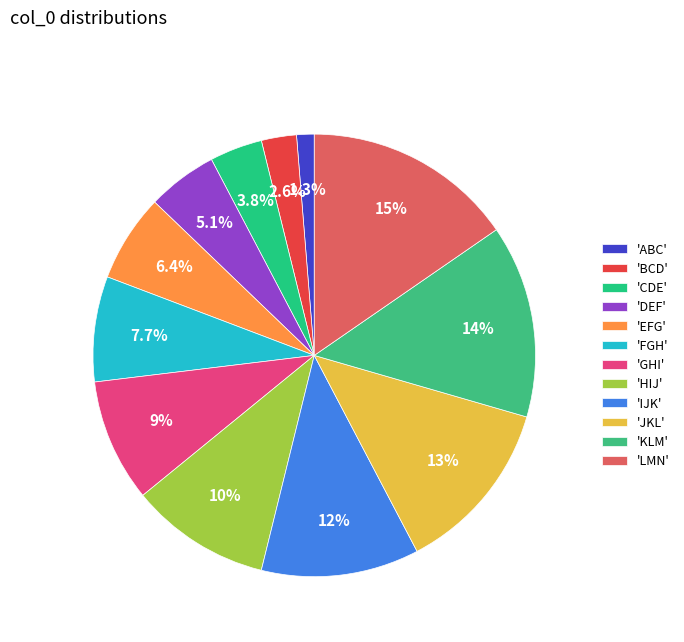

How many segments does this pie chart have?

12